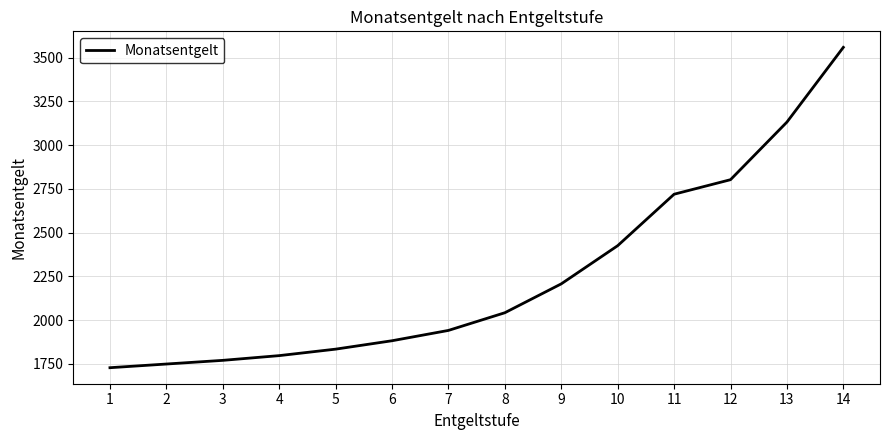

List the labels in order of value, largest first.

14, 13, 12, 11, 10, 9, 8, 7, 6, 5, 4, 3, 2, 1